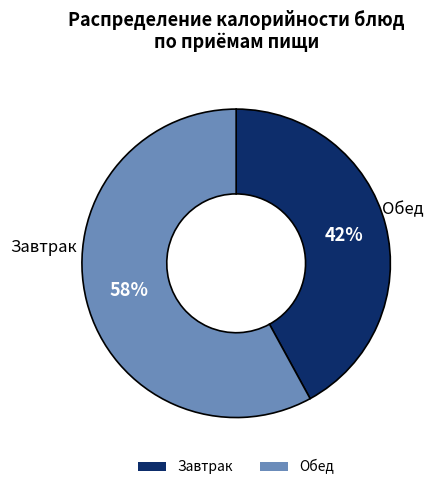

Is the sum of Обед and Завтрак greater than half?

Yes